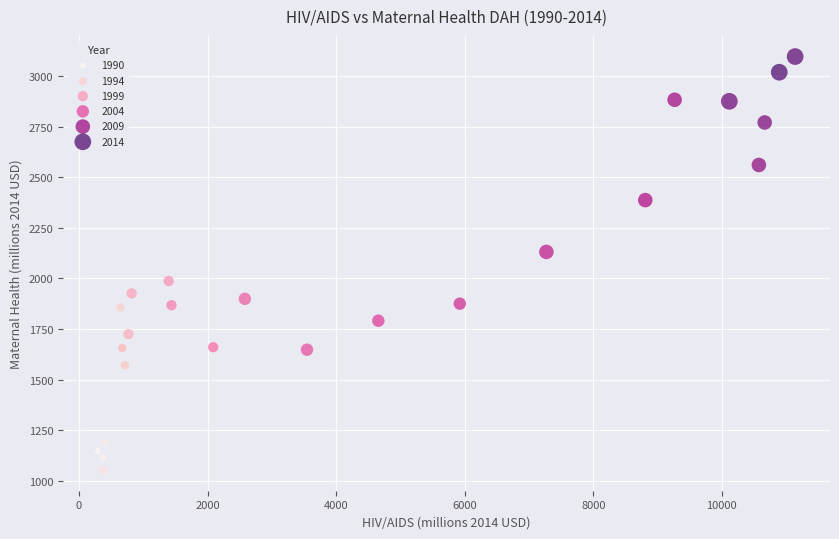

What Y value in the scatter plot is closest to 2074?

2131.1